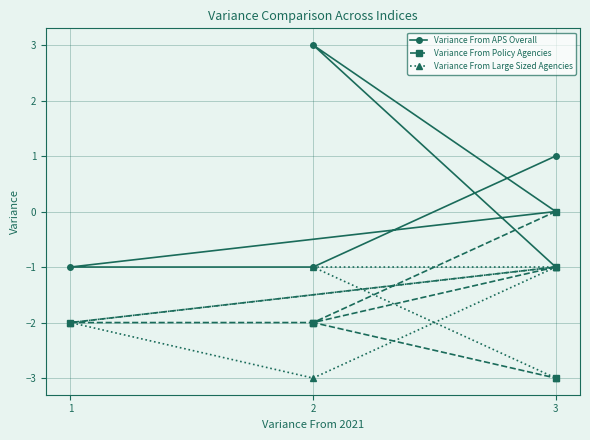

Rank the categories by Variance From Policy Agencies value from highest to lowest.

0, 3, 1, 2, 4, 5